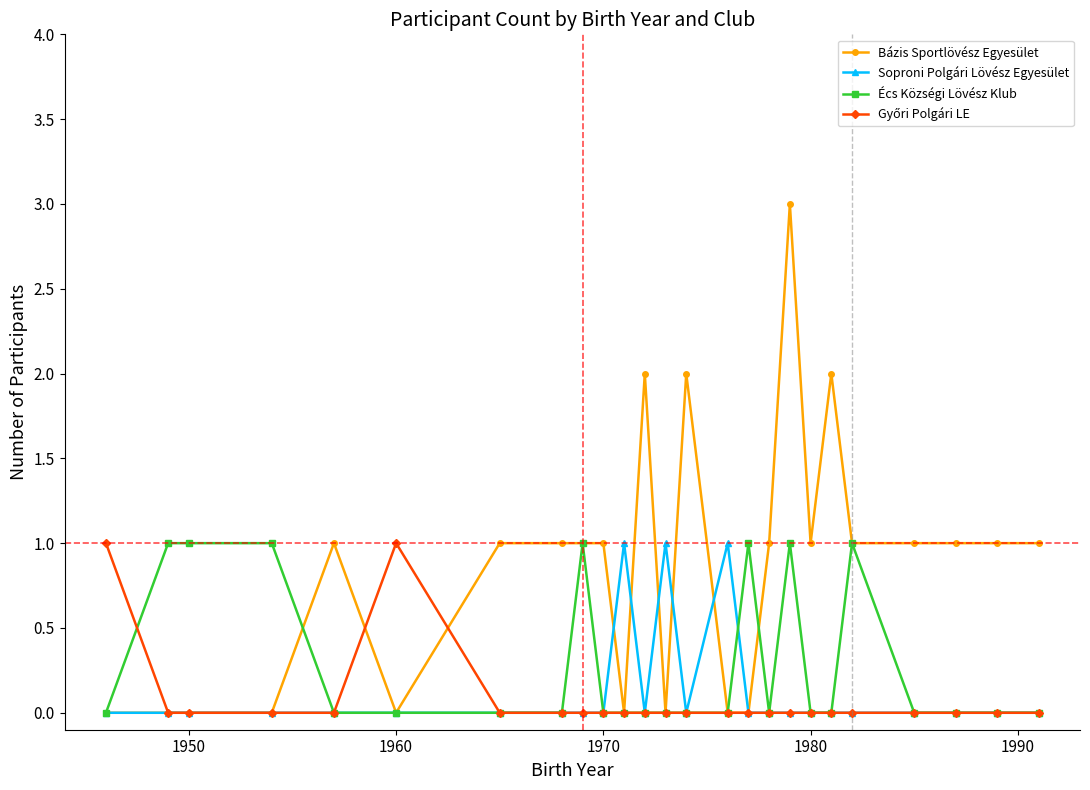

What is the greatest value displayed?

3